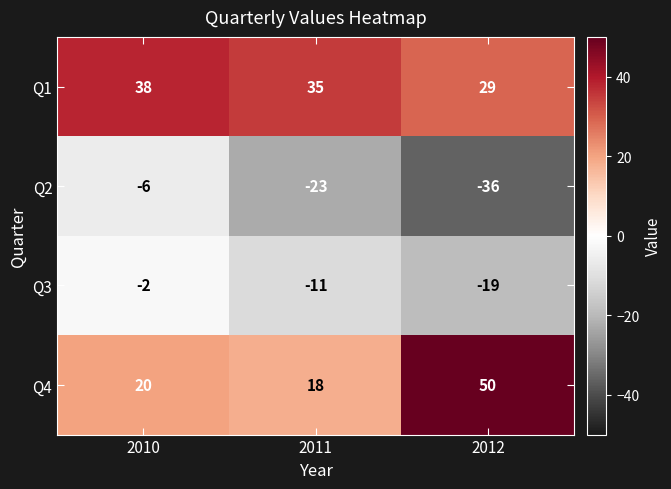

Which category has the highest value across all series?

2012